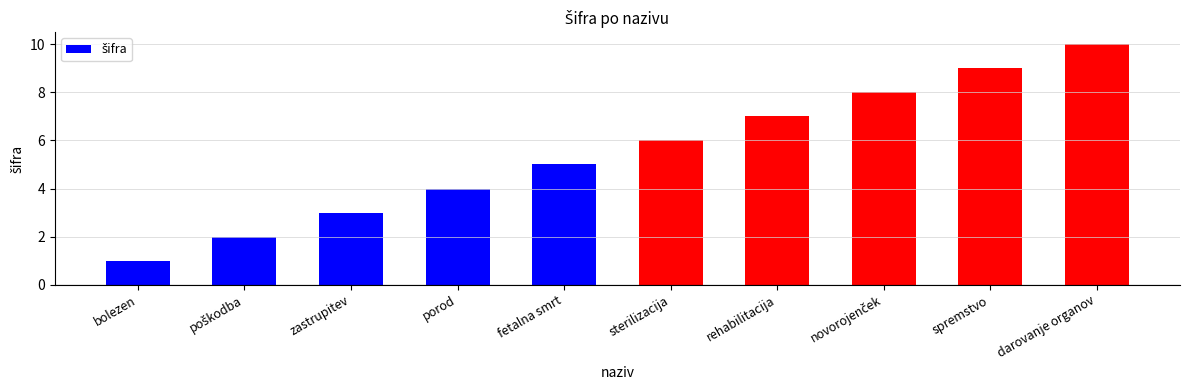

True or false: the data shows 6 at sterilizacija.

True